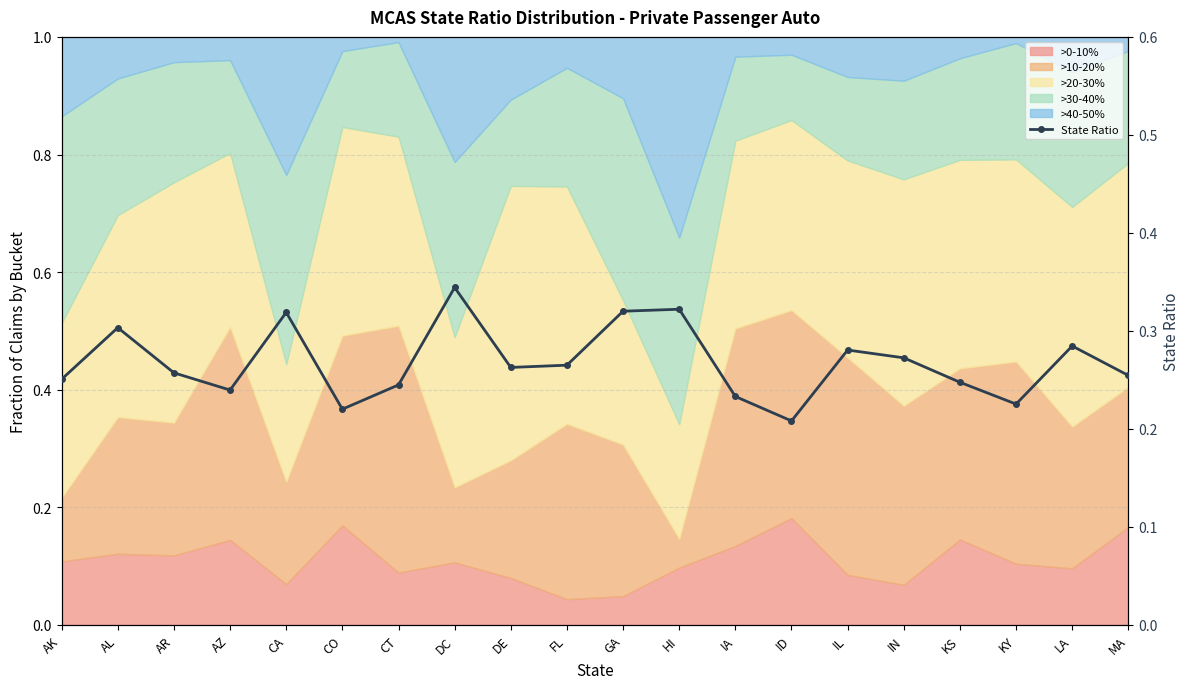

Between ID and FL, which is larger?

FL